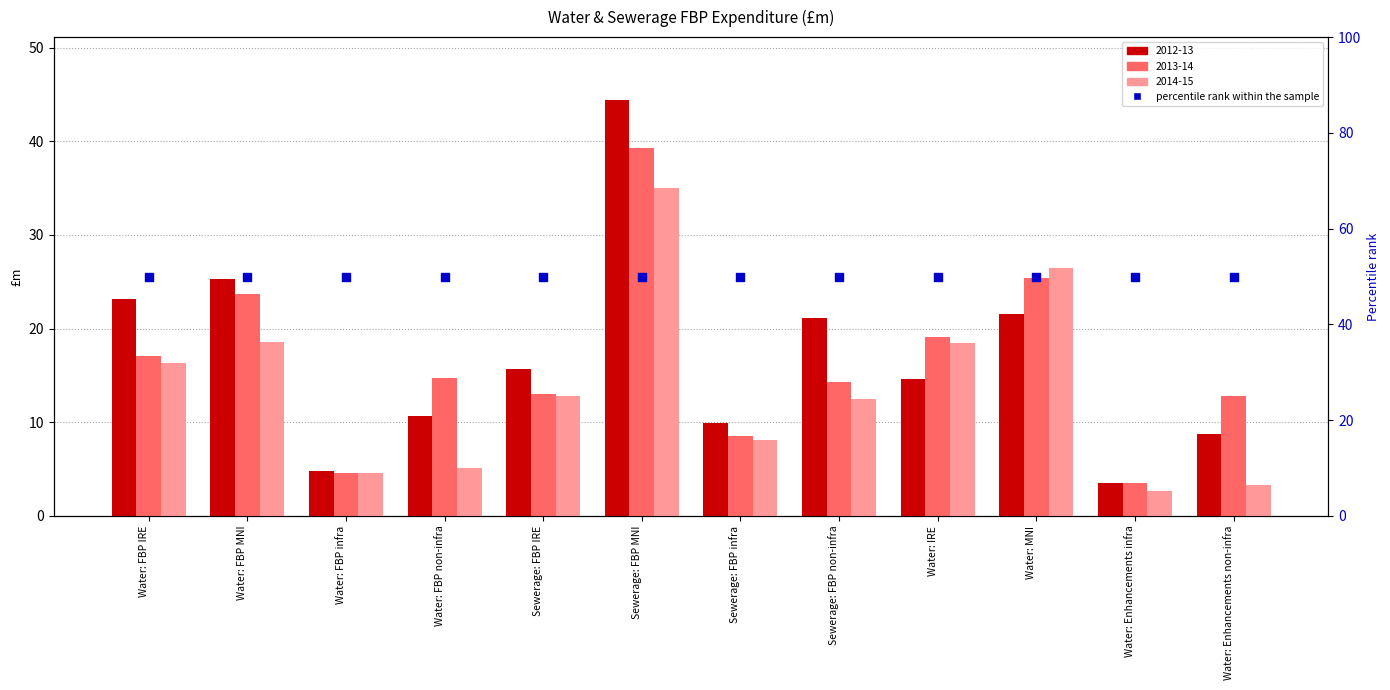

Which series reaches the minimum Y coordinate?

2014-15